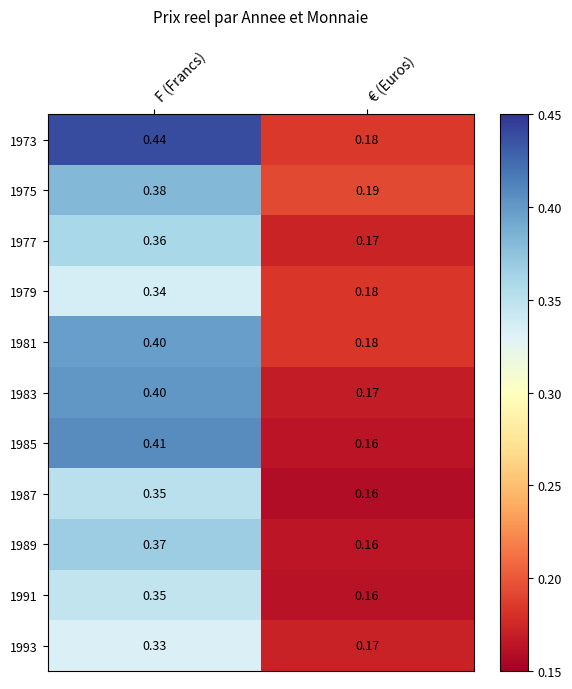

At which category is the sum across all series the highest?

F (Francs)